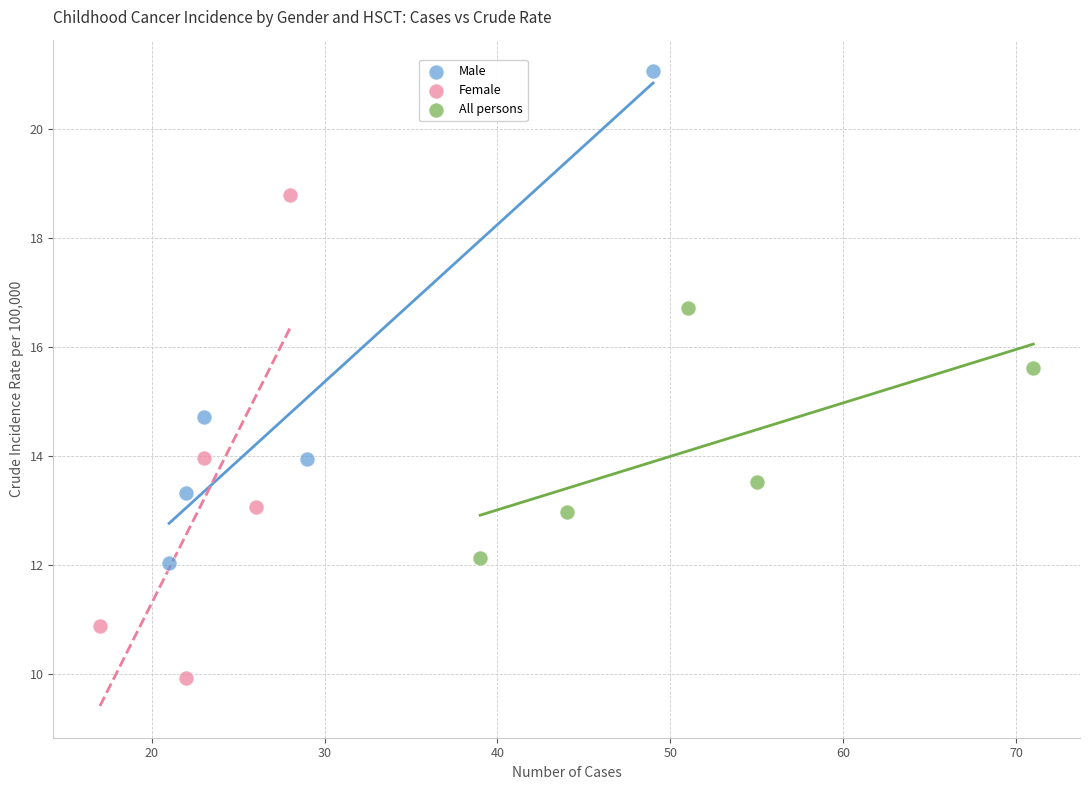

Which series contains the highest Y value?

Male